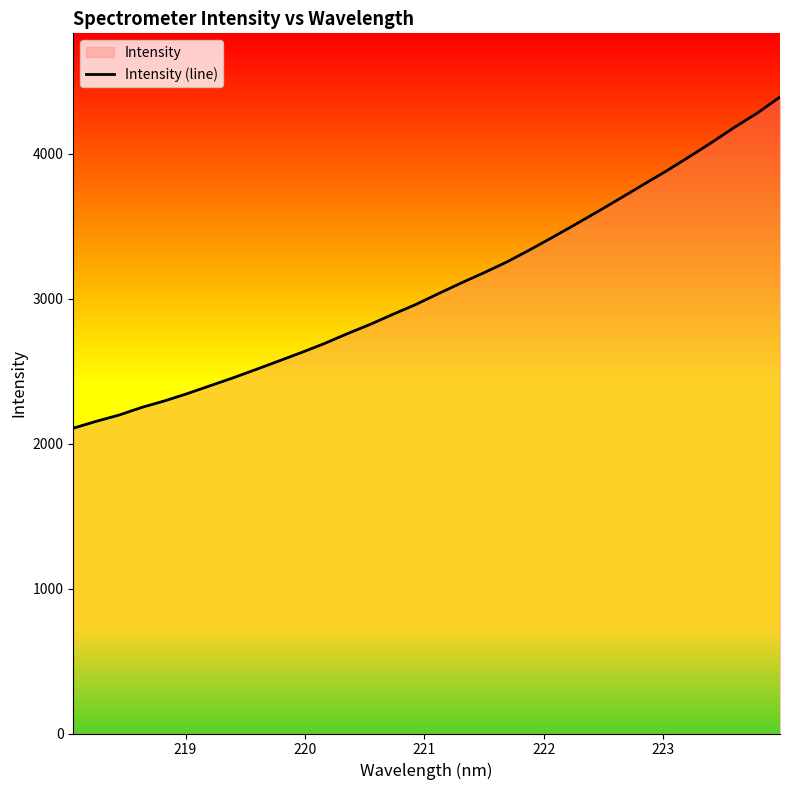

What is the smallest value displayed?

2106.7